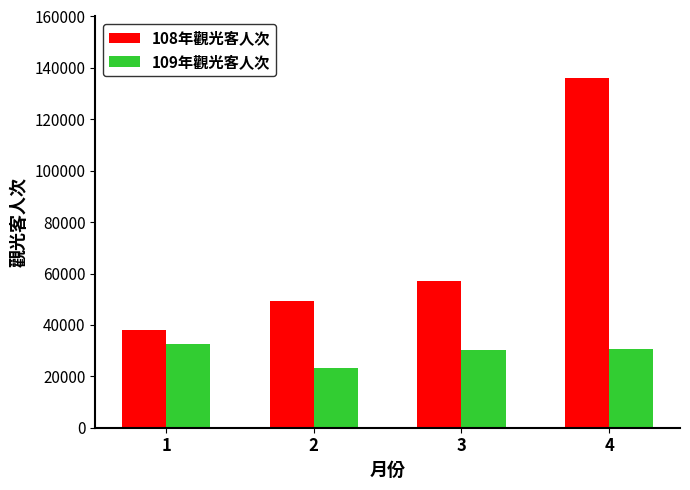

What is the minimum value for 108年觀光客人次?

37931.5